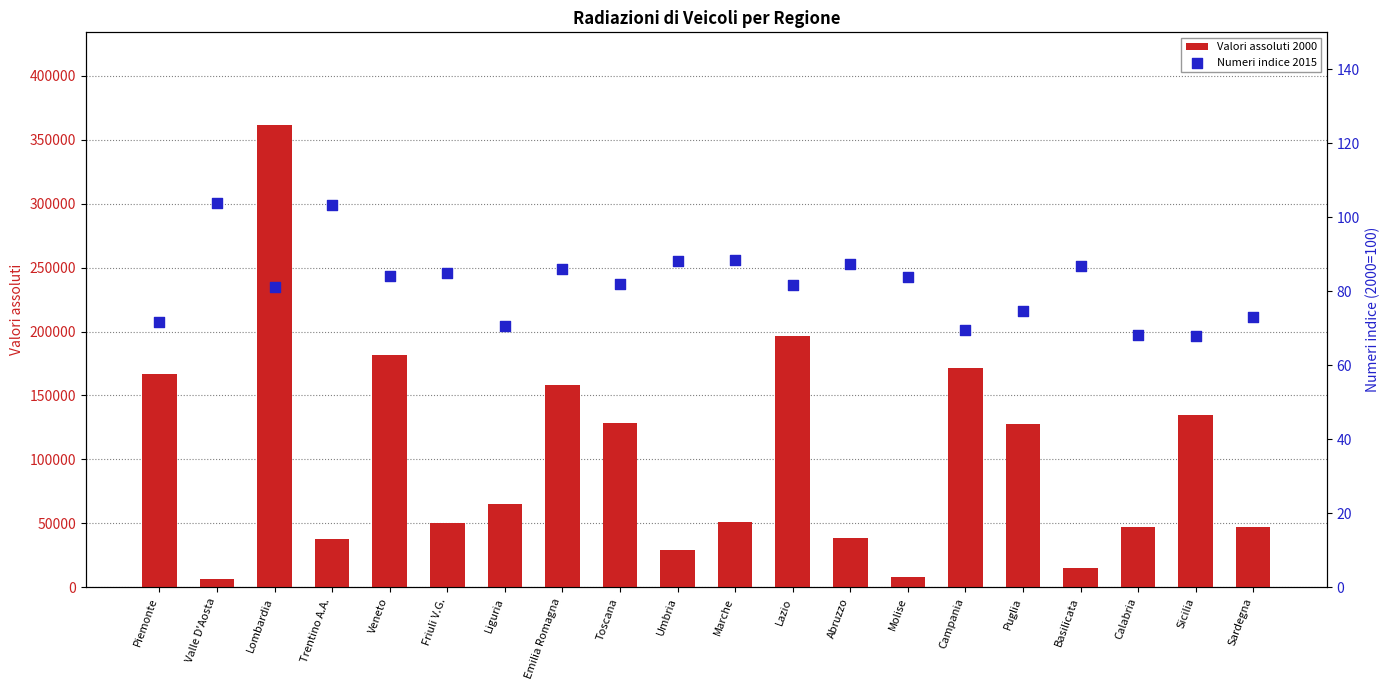

At which category is the sum across all series the highest?

Lombardia